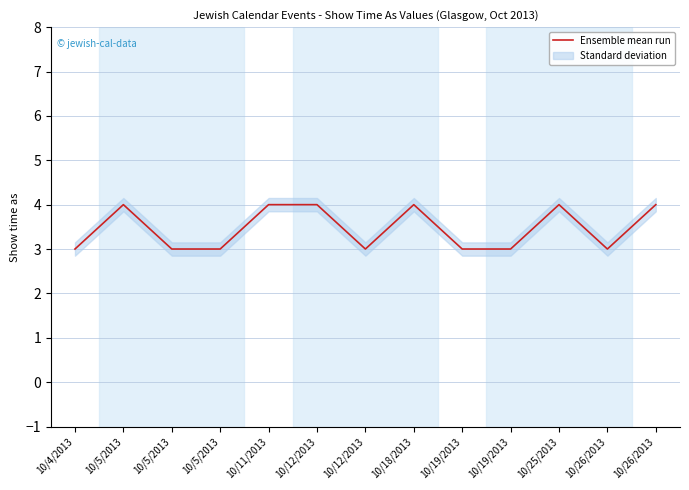

How many values are between 3 and 4?

13